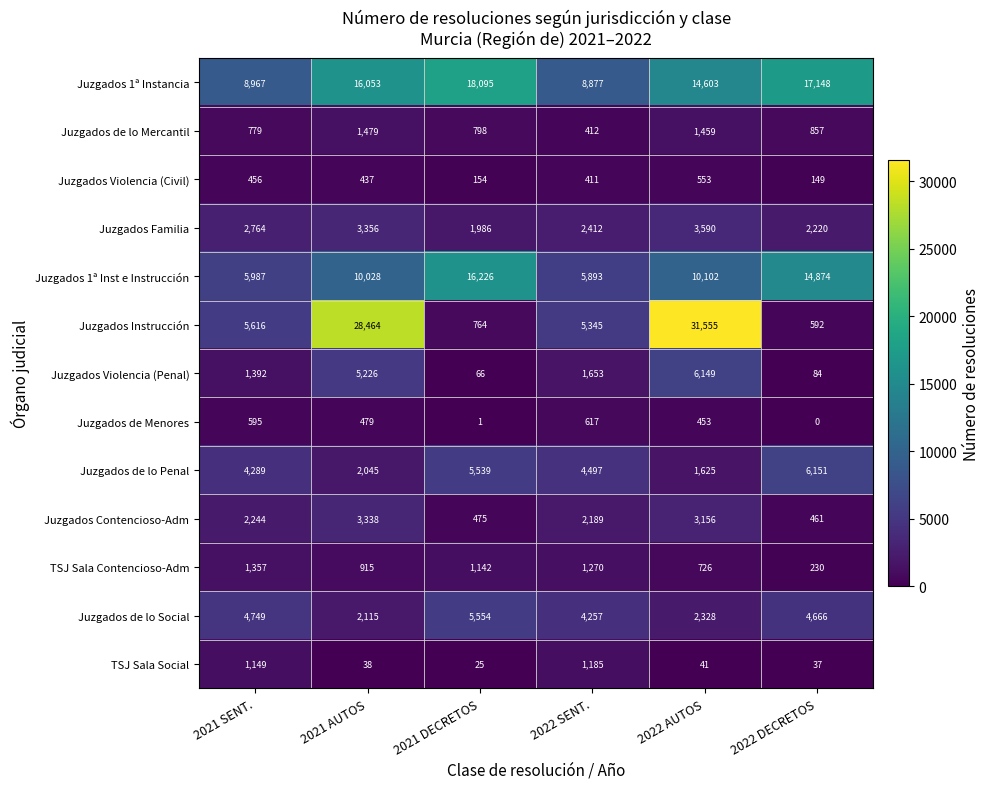

At which label does TSJ Sala Contencioso-Adm first exceed 1142?

2021 SENT.